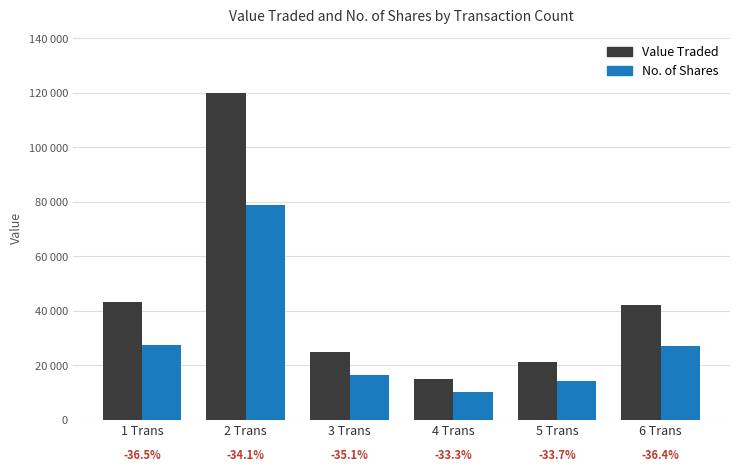

The No. of Shares series shows 6869 at 3 Trans. True or false?

False